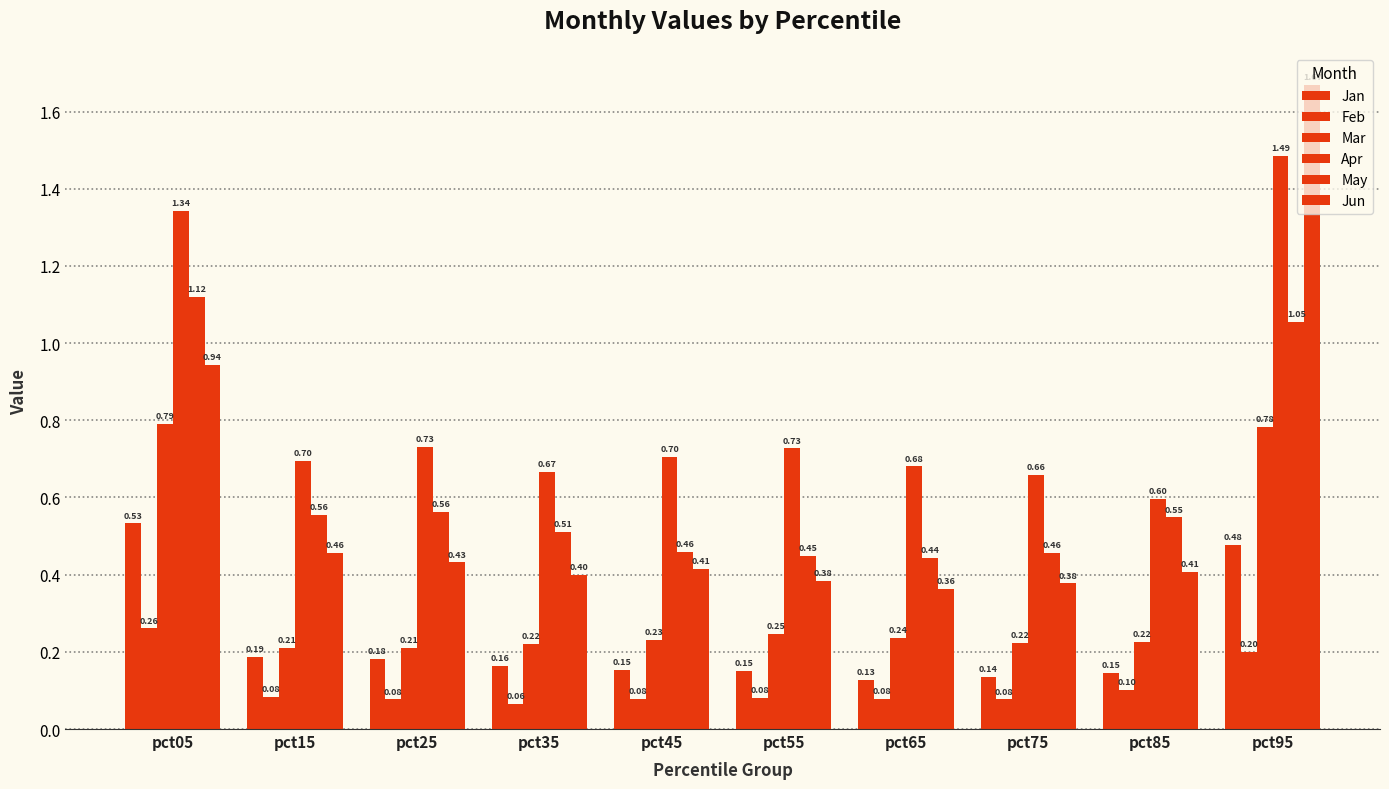

Which series has the widest spread of values?

Jun